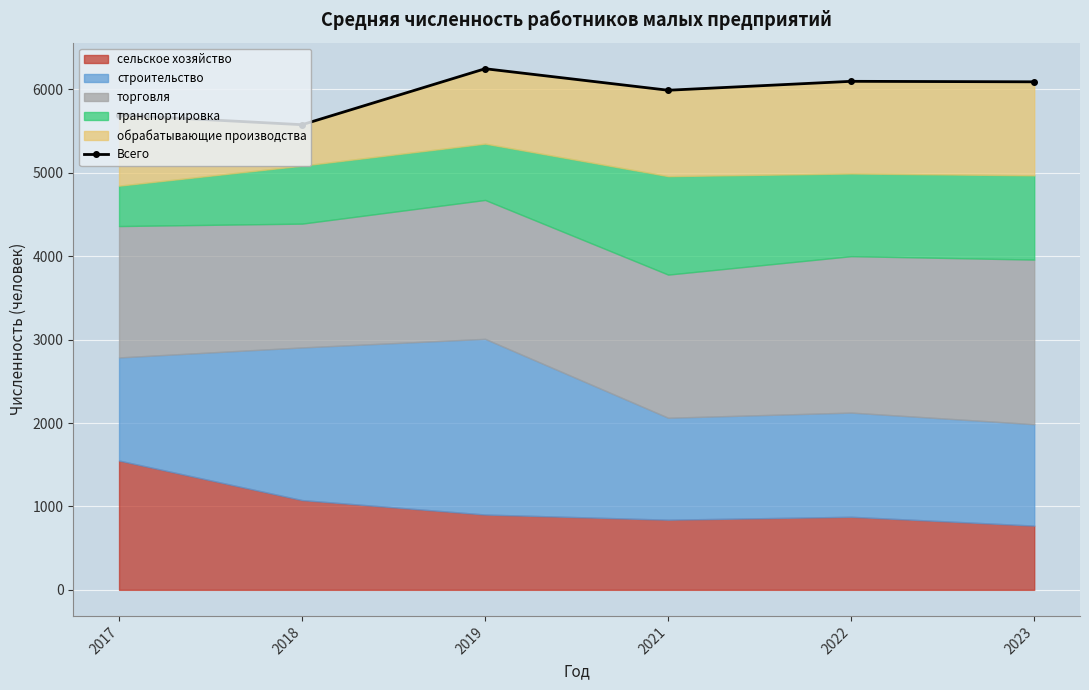

True or false: there are more than 1 points higher than both neighbors.

True